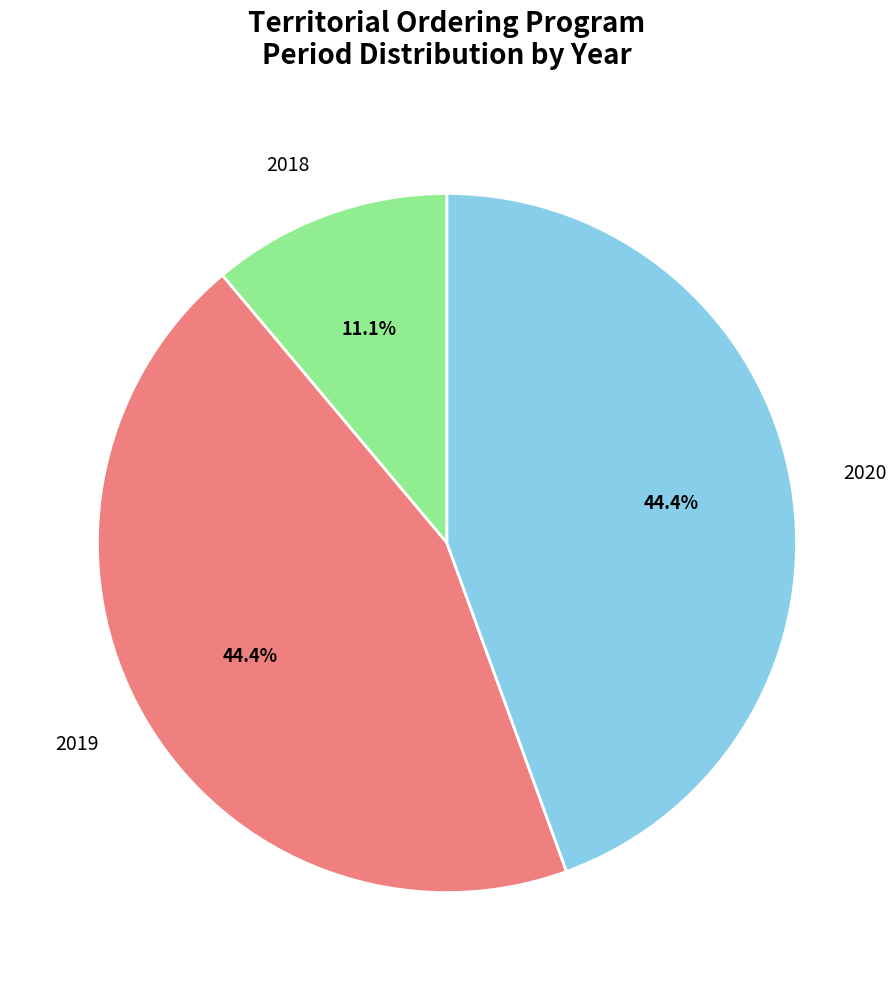

Does any single category account for the majority?

No